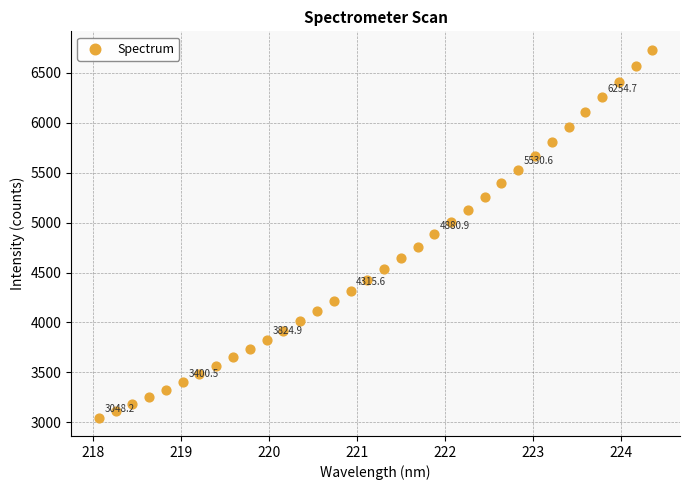

What is the range of X values (max minus min)?

6.3